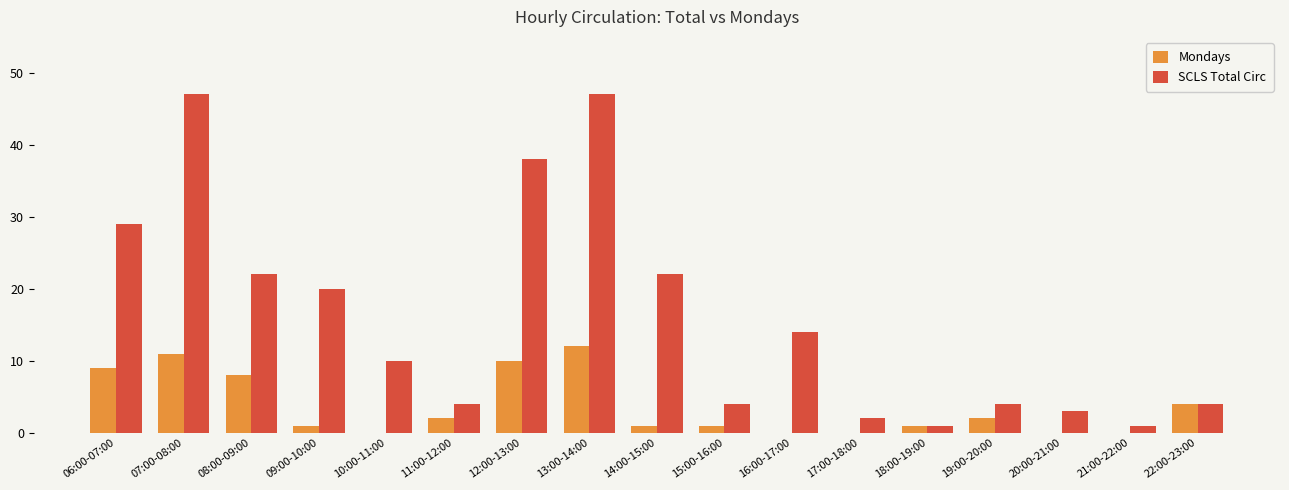

How many categories are shown in the chart?

17